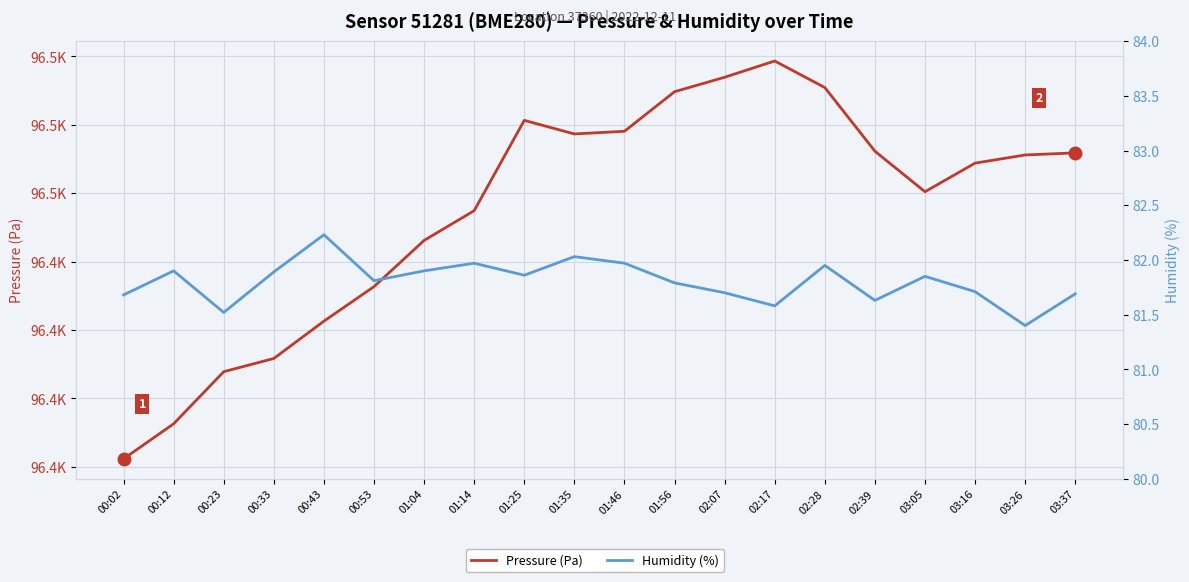

How many interior local peaks does the Humidity (%) series have?

6